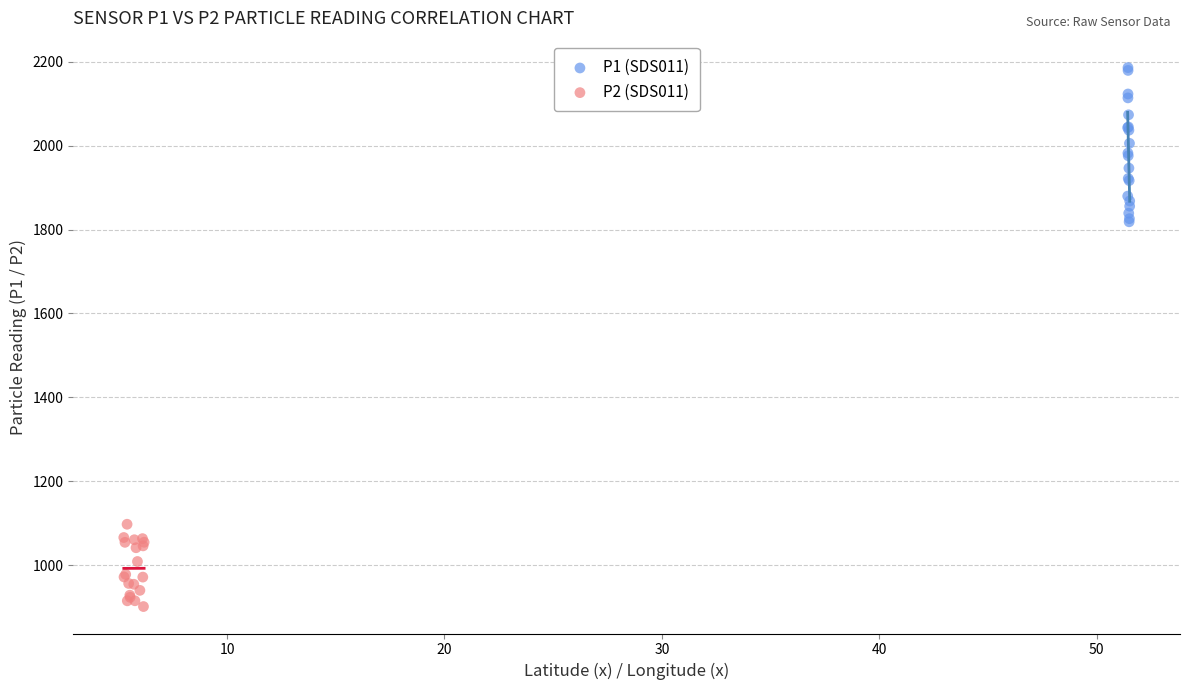

Which series has the largest Y range (max minus min)?

P1 (SDS011)